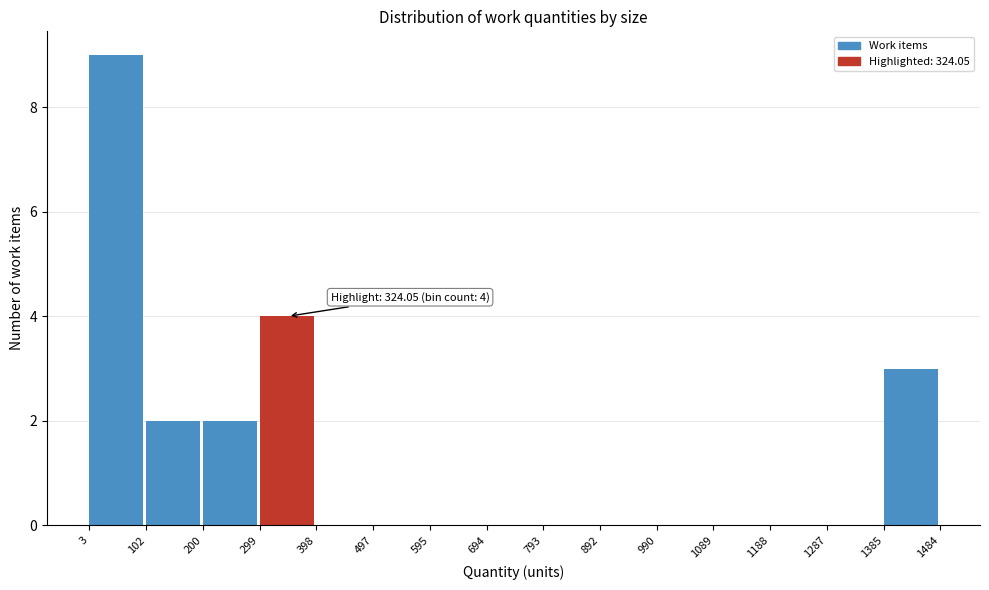

Which range on the x-axis has the tallest bar?

3 to 102